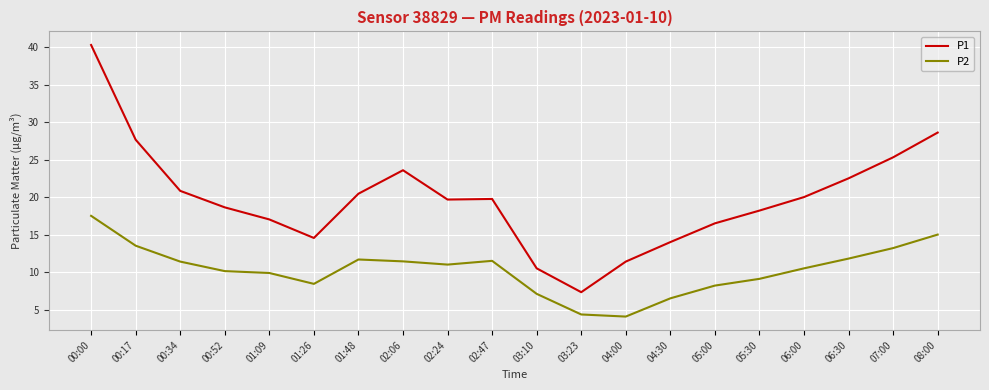

What is the total value across all series at 02:24?

30.7